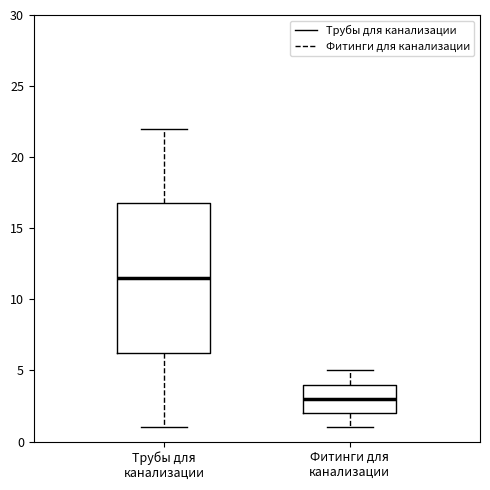

Which box has the highest median line?

Трубы для канализации